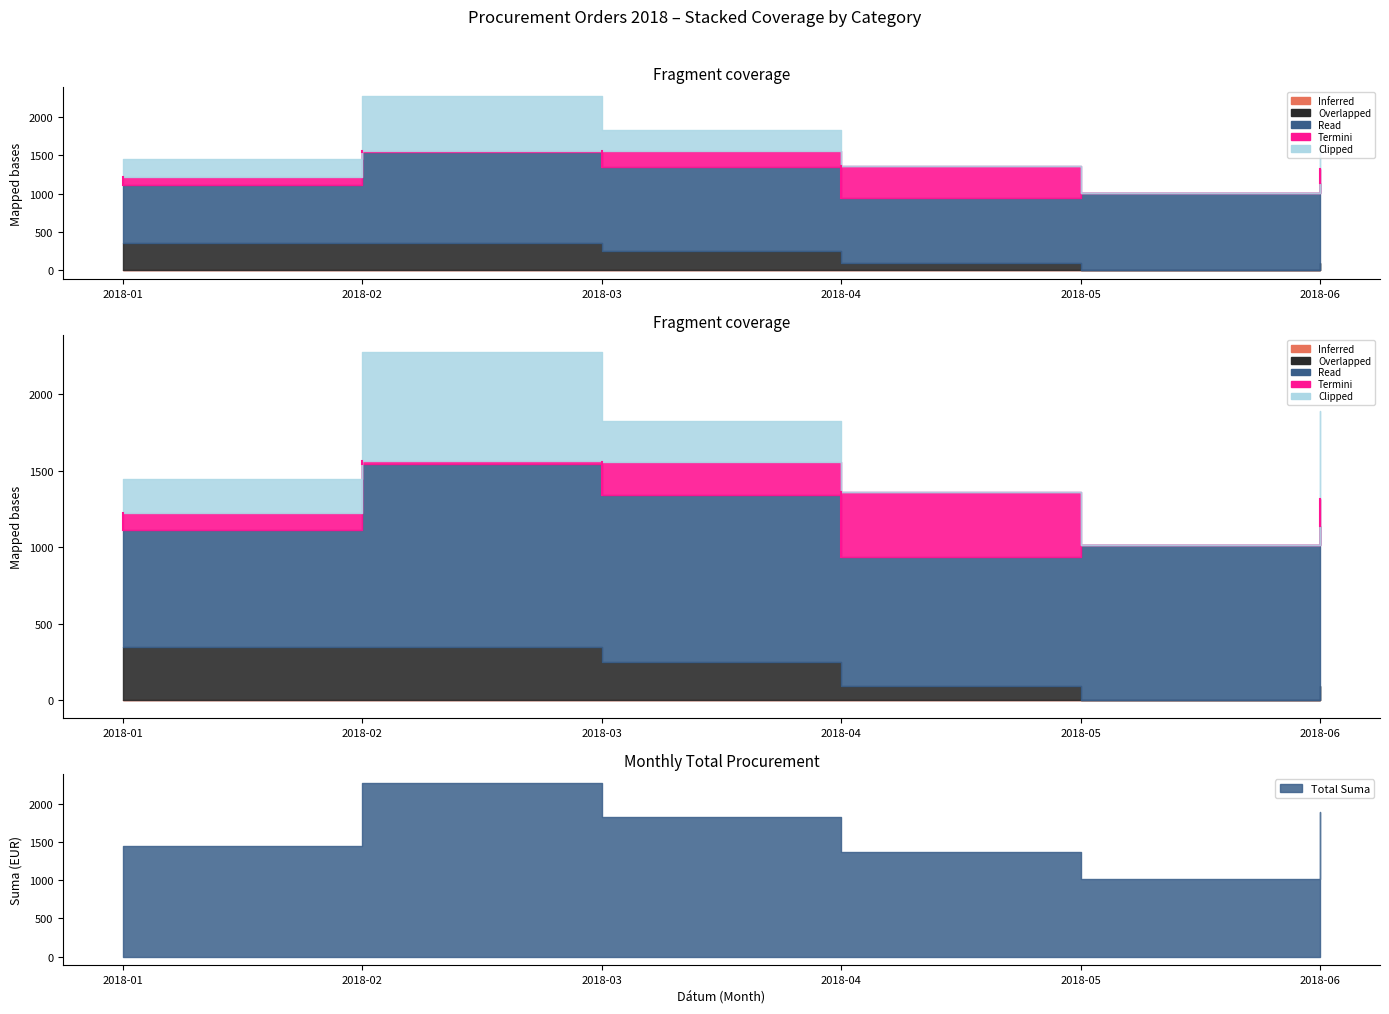

Is the value of Read at 2018-04 greater than the value of Inferred at 2018-05?

Yes